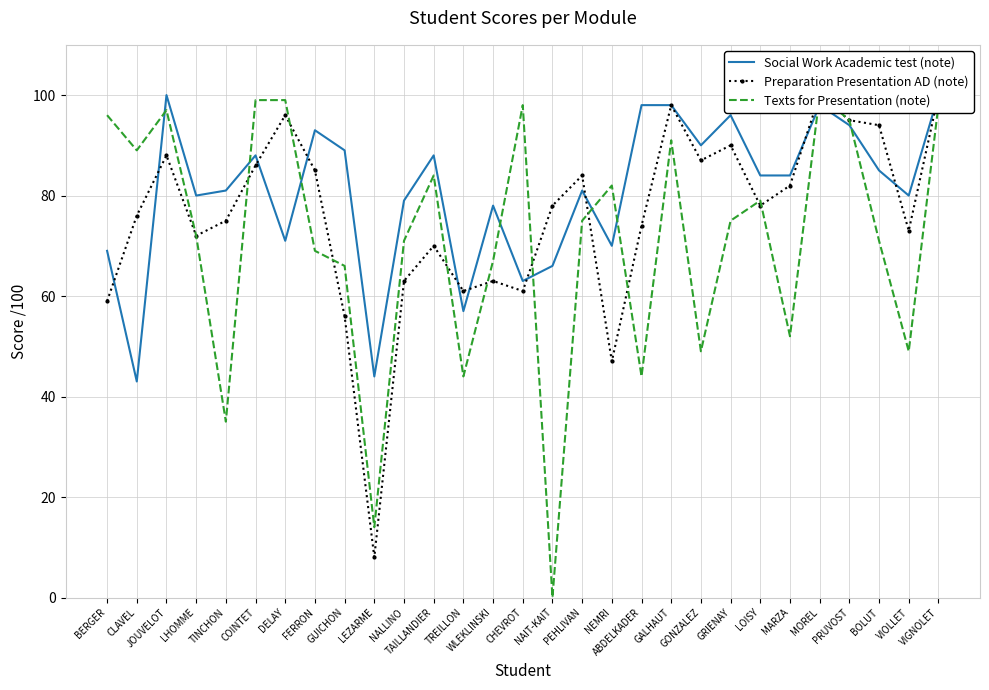

At how many categories does at least one series exceed 64?

27